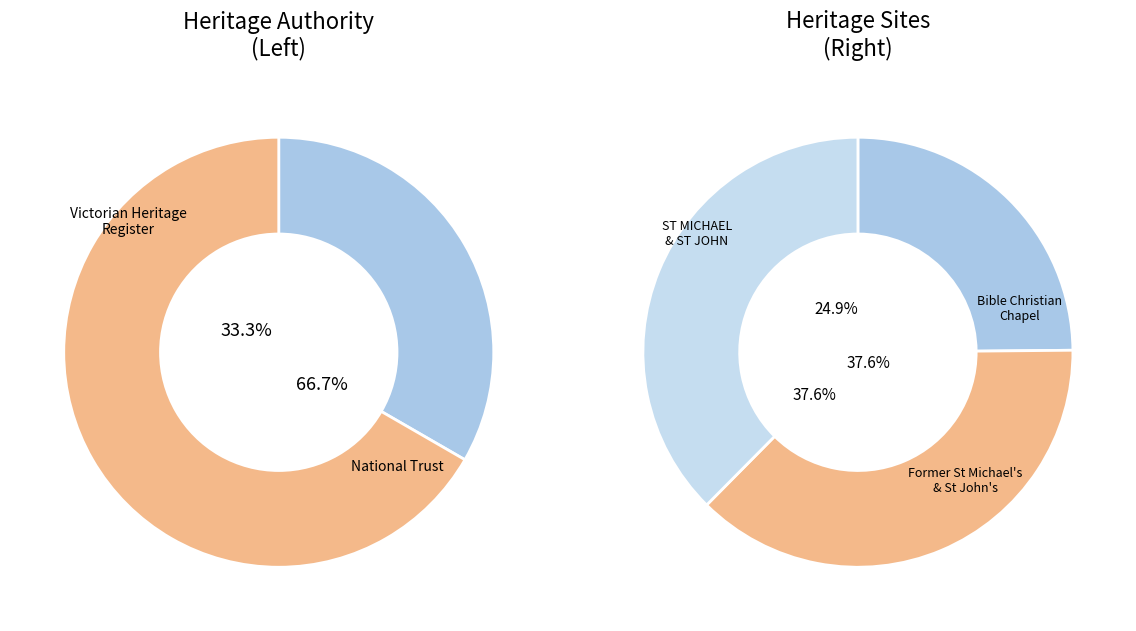

Which category has the biggest portion of the pie?

Former St Michael's & St John's Catholic